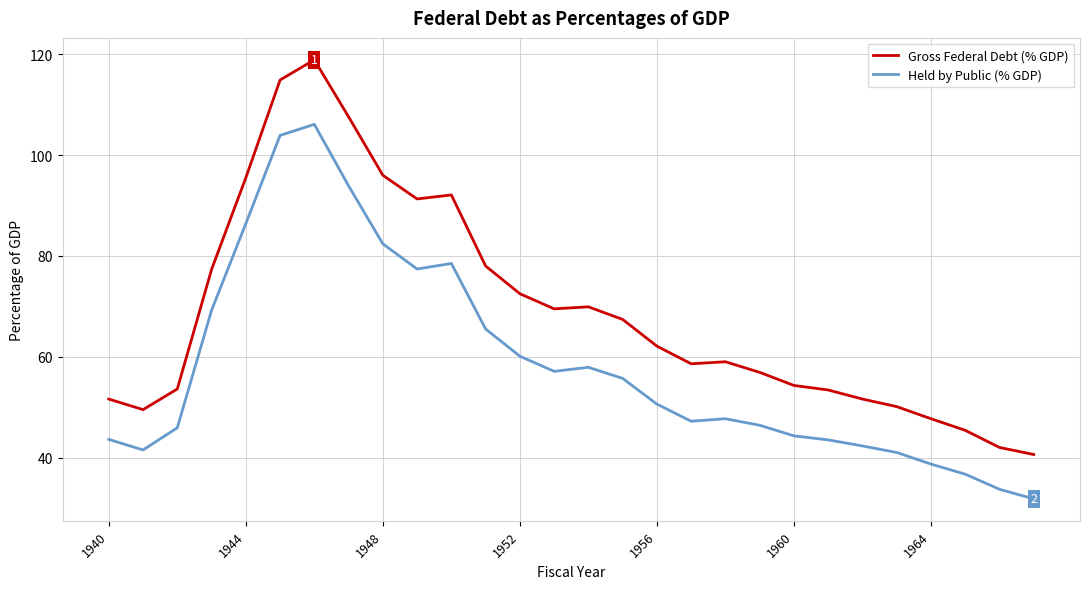

What is the lowest value of the Held by Public (% GDP) series?

31.8